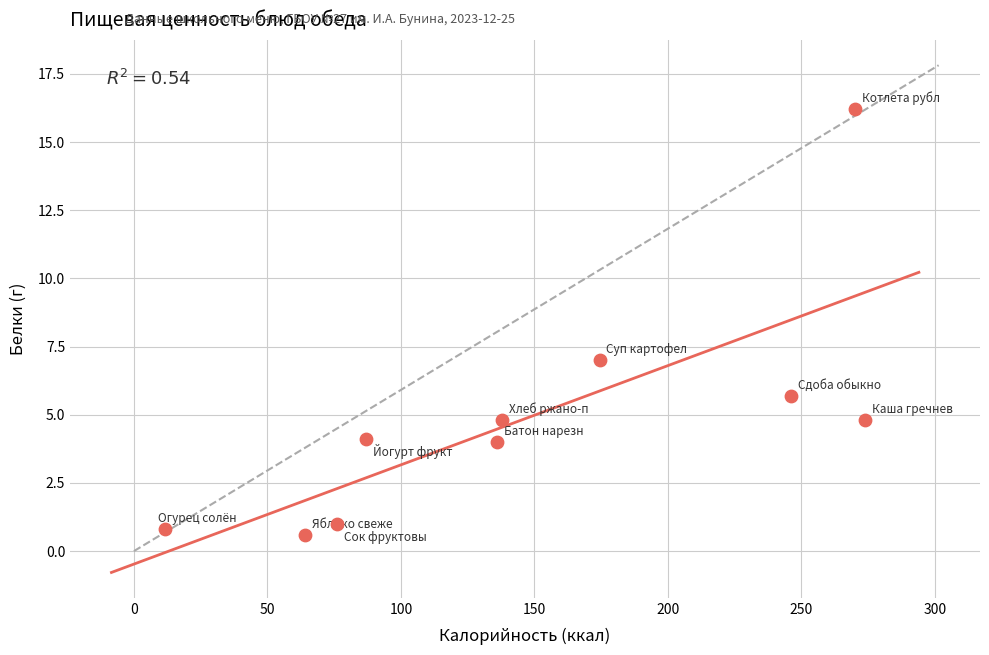

What Y value in the scatter plot is closest to 8?

7.0